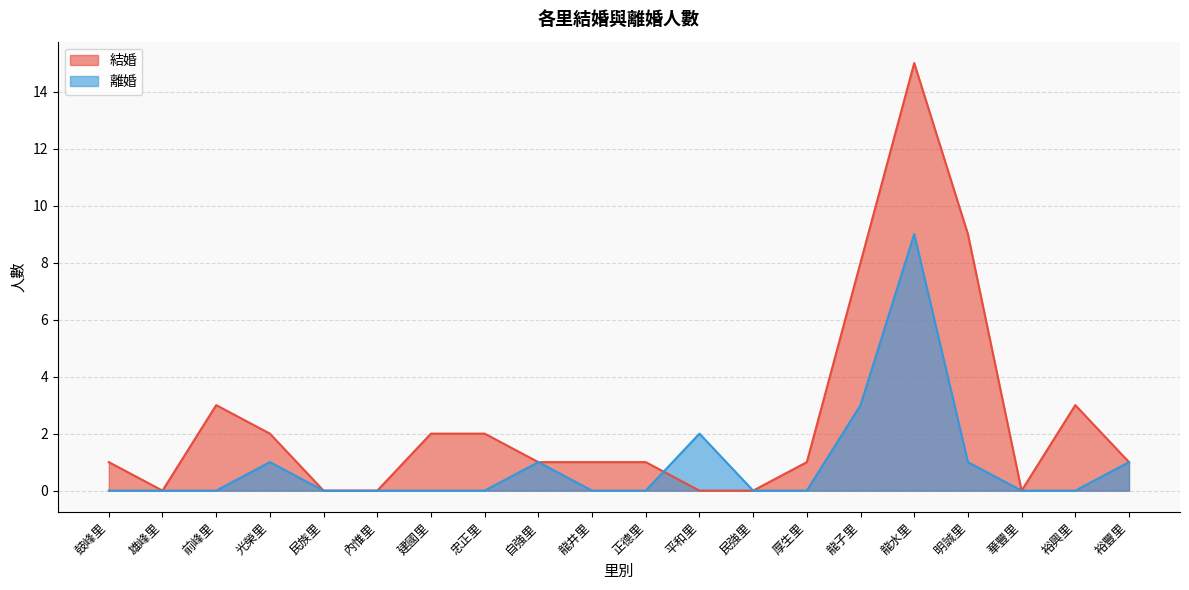

How many series are shown in this chart?

2